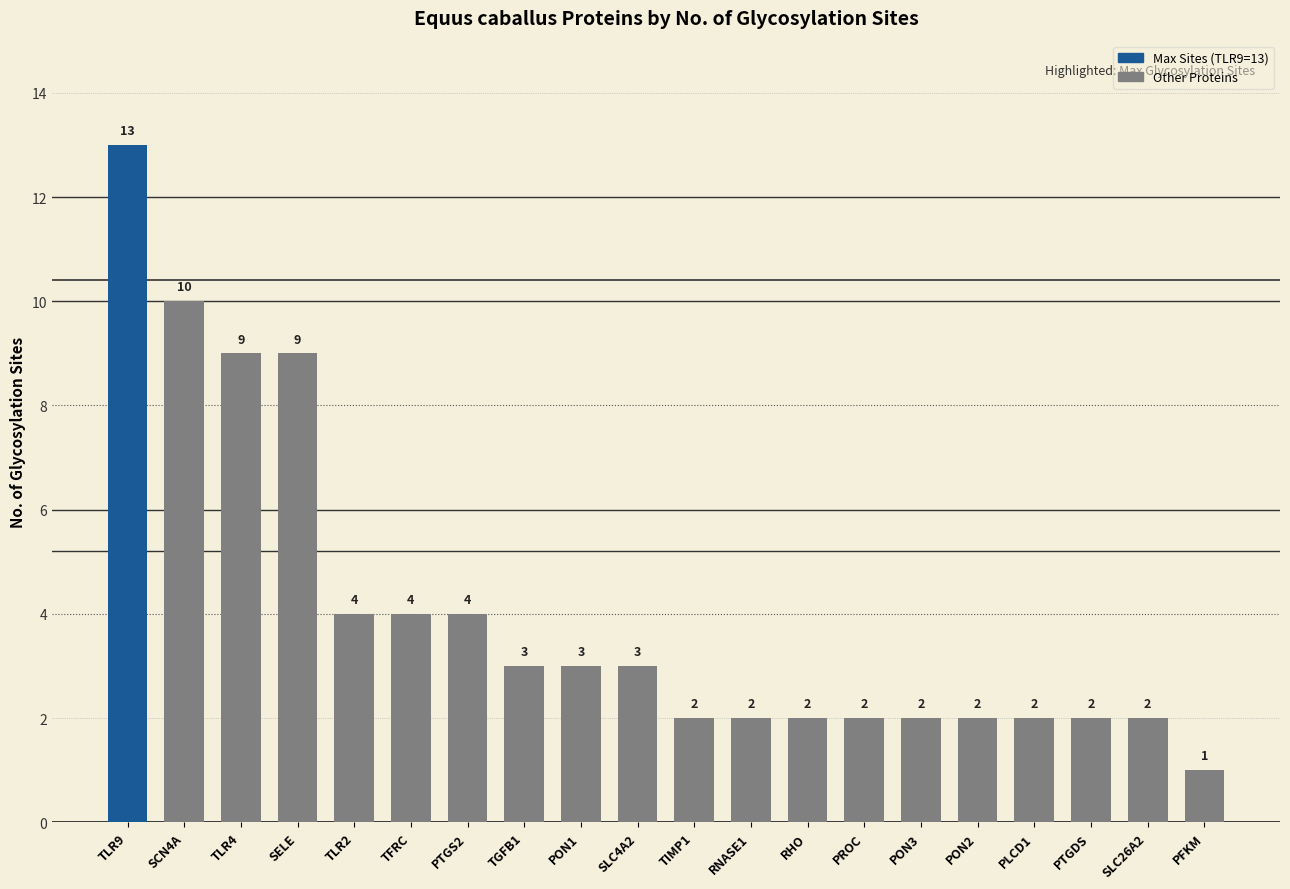

Approximately how many times larger is the value at PON1 compared to PLCD1?

1.5